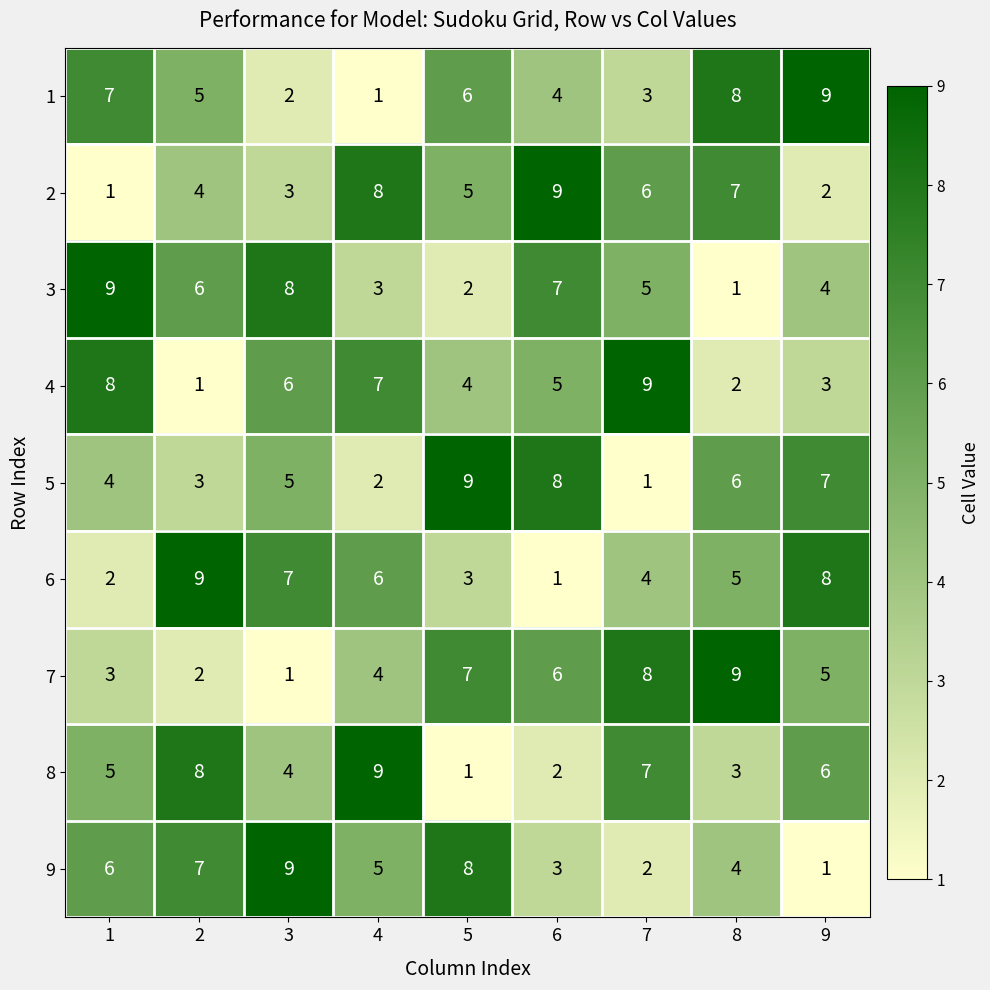

Which series changed the most between 6 and 8?

3